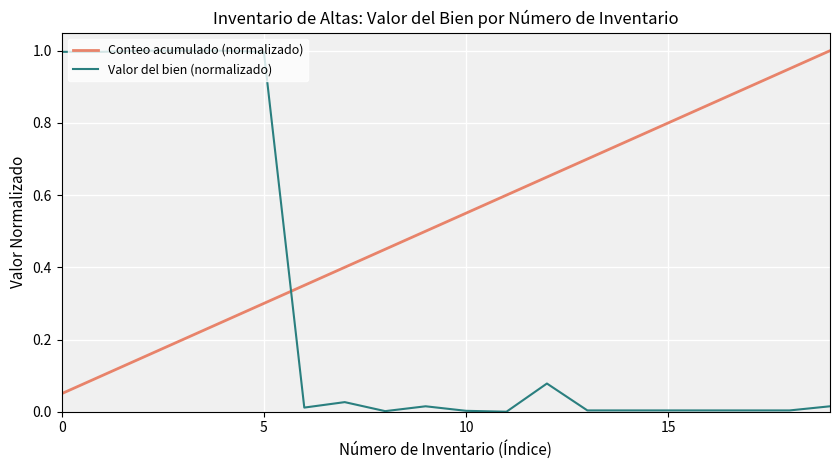

Rank the series by their average value, from lowest to highest.

Valor del bien (normalizado), Conteo acumulado (normalizado)